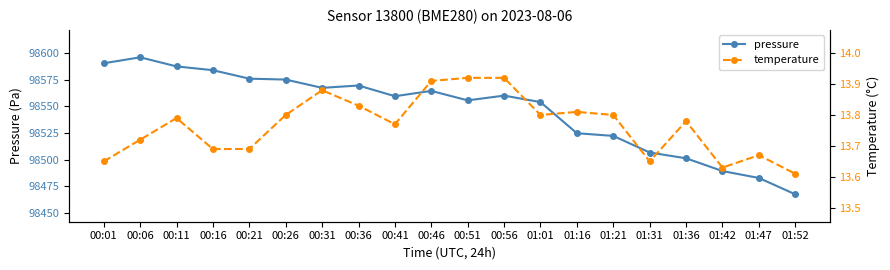

At which label does pressure reach its peak?

00:06